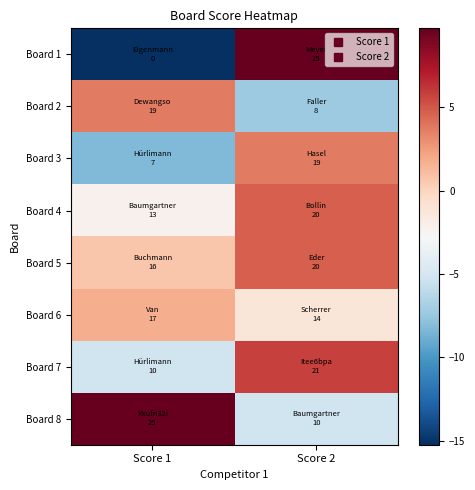

Reading right to left, transcribe all the data shown in this chart.

Board 1: Score 2=9.8	Score 1=-15.2
Board 2: Score 2=-7.2	Score 1=3.8
Board 3: Score 2=3.8	Score 1=-8.2
Board 4: Score 2=4.8	Score 1=-2.2
Board 5: Score 2=4.8	Score 1=0.8
Board 6: Score 2=-1.2	Score 1=1.8
Board 7: Score 2=5.8	Score 1=-5.2
Board 8: Score 2=-5.2	Score 1=9.8